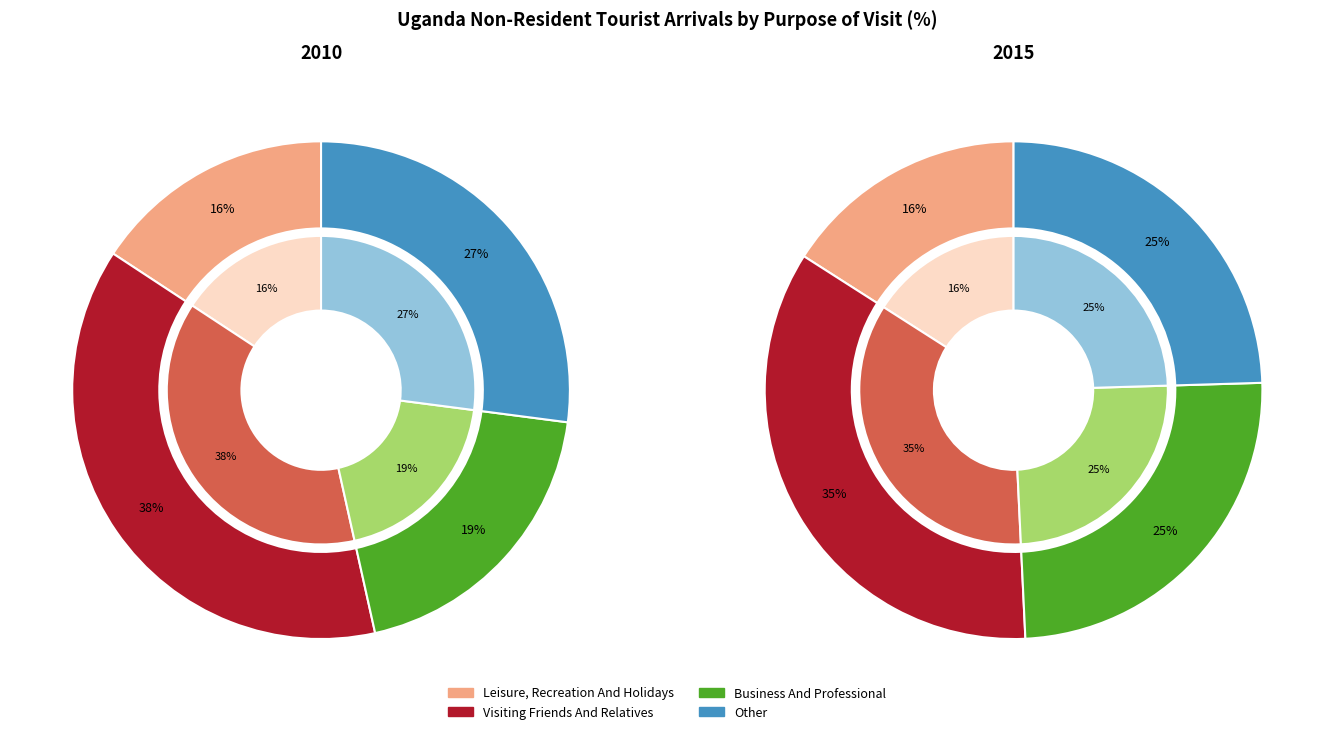

Is the sum of OTHER and VISITING FRIENDS AND RELATIVES greater than half?

Yes